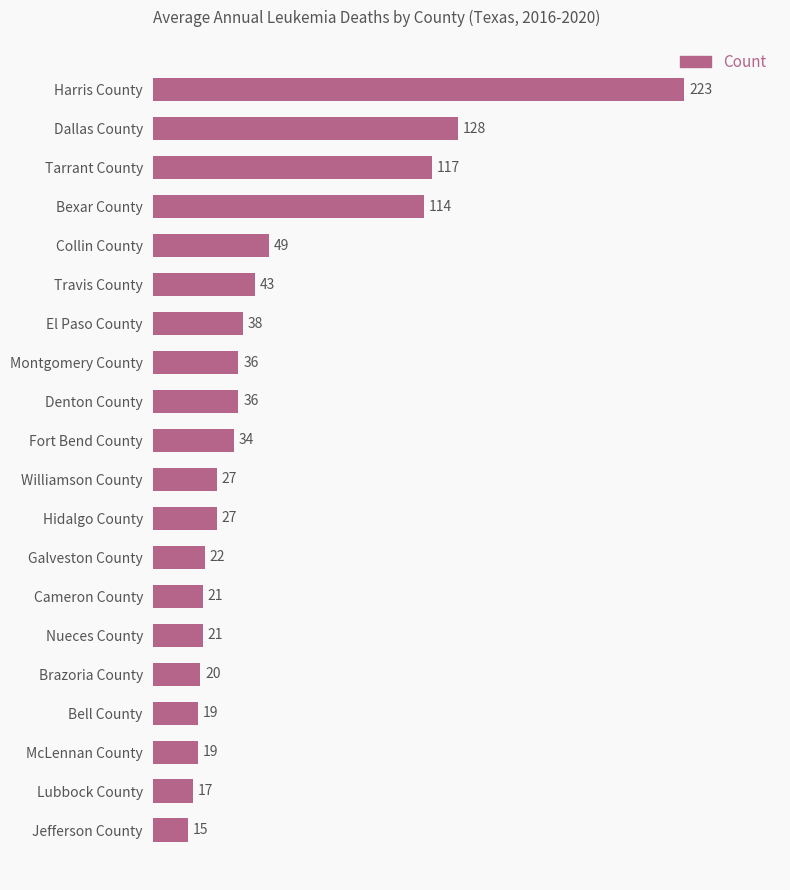

Reading bottom to top, extract all data points from this chart.

15	17	19	19	20	21	21	22	27	27	34	36	36	38	43	49	114	117	128	223